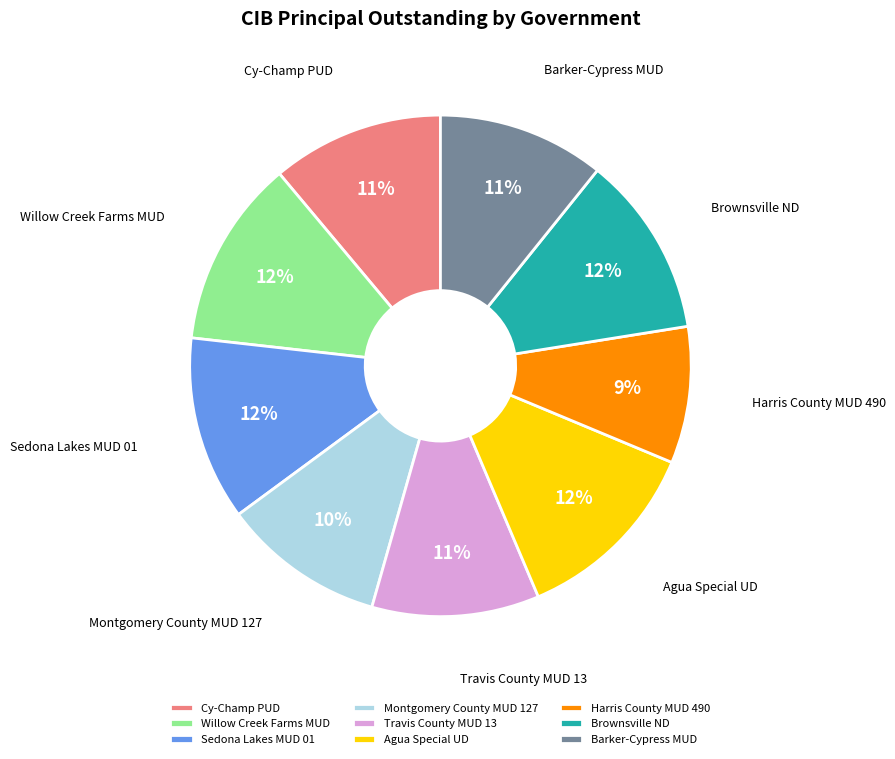

Which category has the smallest portion of the pie?

Harris County MUD 490